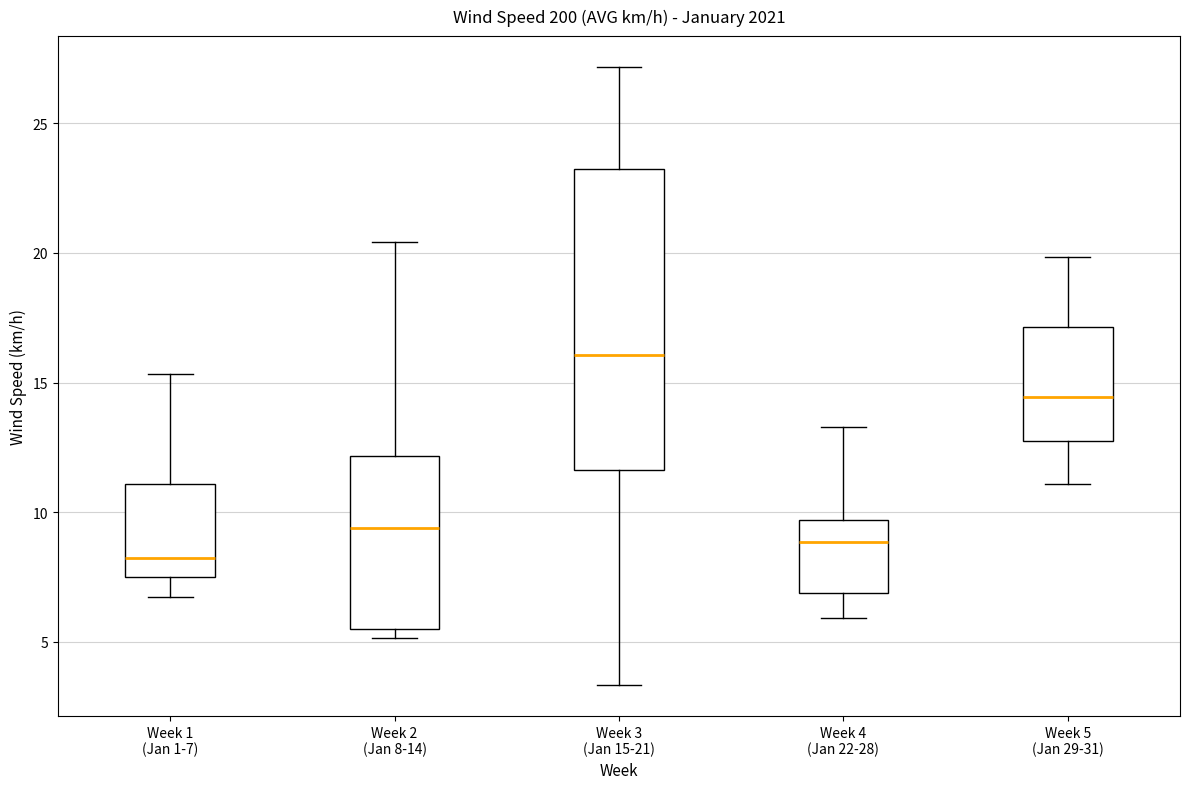

Which box's median line is the highest?

Week 3 (Jan 15-21)